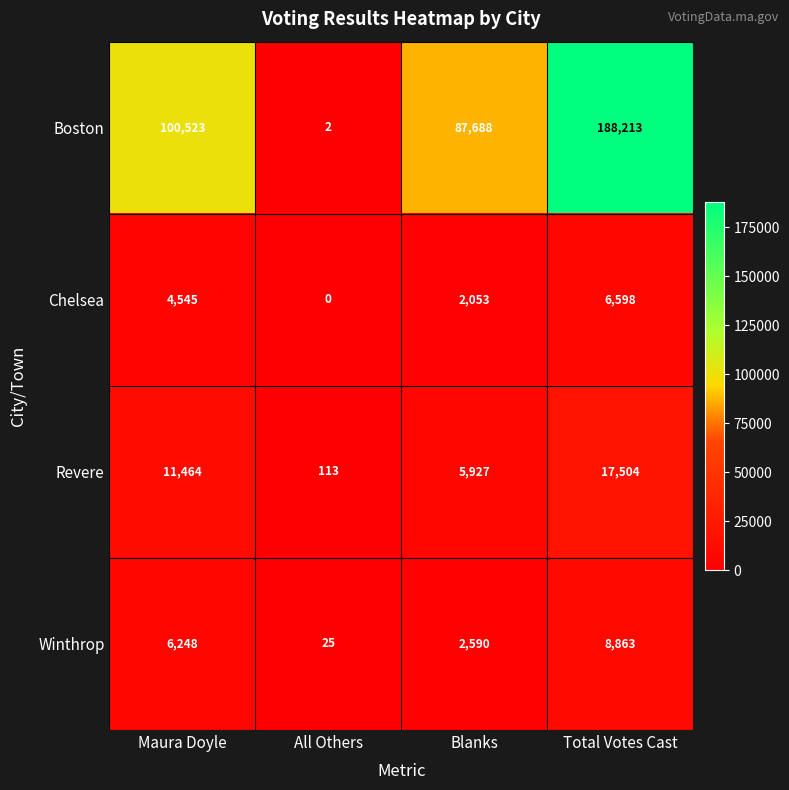

Reading right to left, extract all data points from this chart.

Boston: Total Votes Cast=188213	Blanks=87688	All Others=2	Maura Doyle=100523
Chelsea: Total Votes Cast=6598	Blanks=2053	All Others=0	Maura Doyle=4545
Revere: Total Votes Cast=17504	Blanks=5927	All Others=113	Maura Doyle=11464
Winthrop: Total Votes Cast=8863	Blanks=2590	All Others=25	Maura Doyle=6248